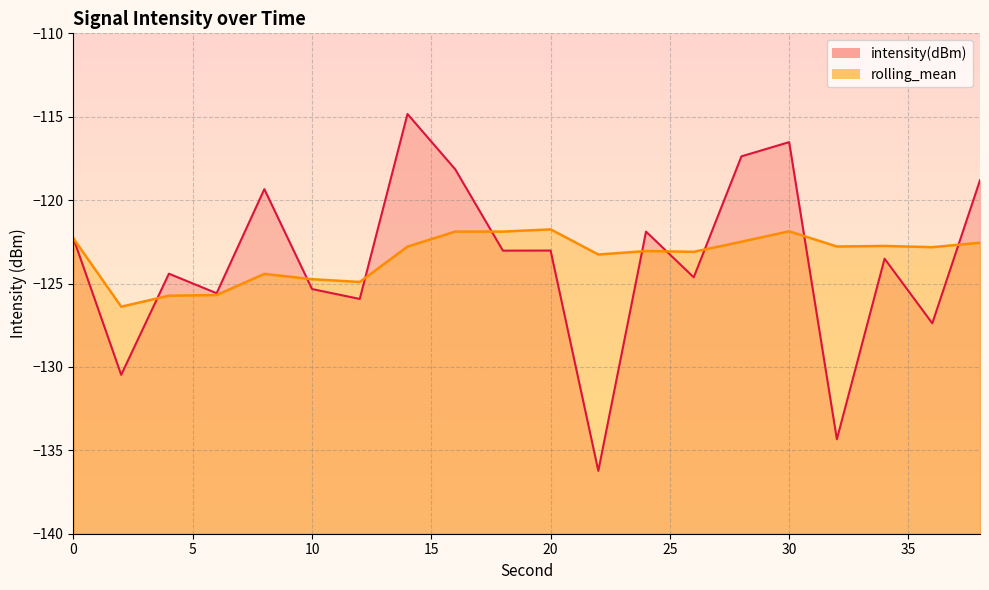

Reading left to right, what are all the values shown in this chart?

intensity(dBm): -122.3	-130.5	-124.4	-125.6	-119.3	-125.3	-125.9	-114.8	-118.1	-123.0	-123.0	-136.2	-121.9	-124.6	-117.4	-116.5	-134.3	-123.5	-127.4	-118.8
rolling_mean: -122.3	-126.4	-125.7	-125.7	-124.4	-124.7	-124.9	-122.8	-121.9	-121.9	-121.8	-123.3	-123.1	-123.1	-122.5	-121.9	-122.8	-122.7	-122.8	-122.6